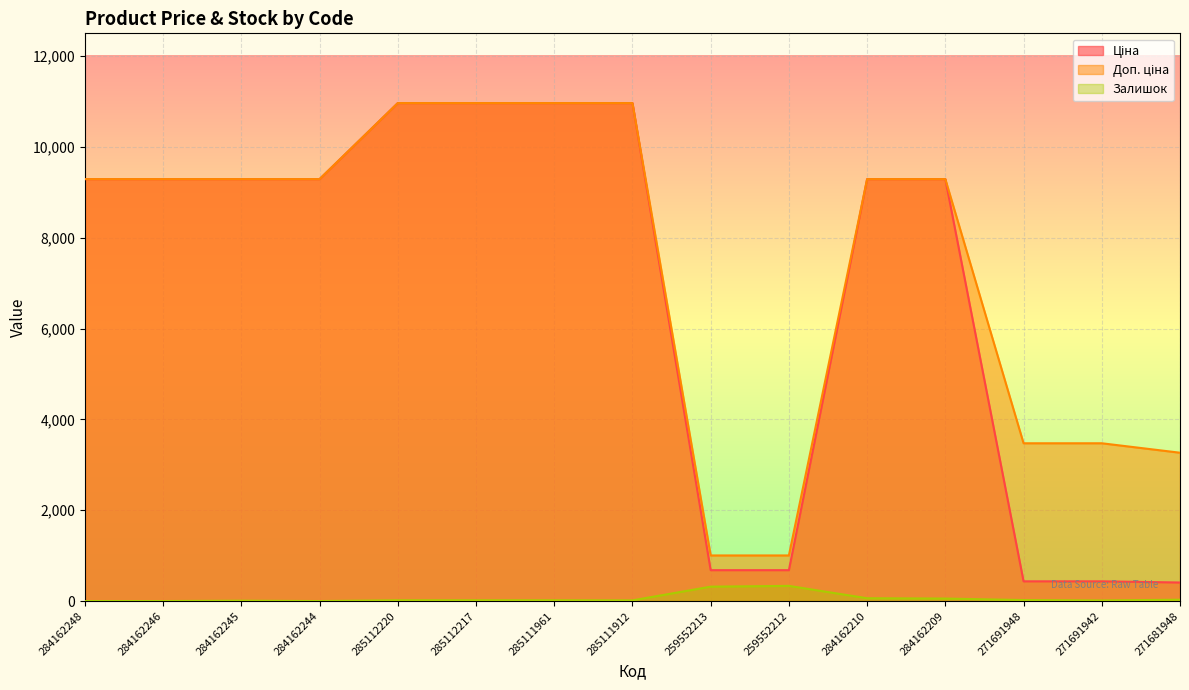

What is the total value across all series at 259552213?

2001.0